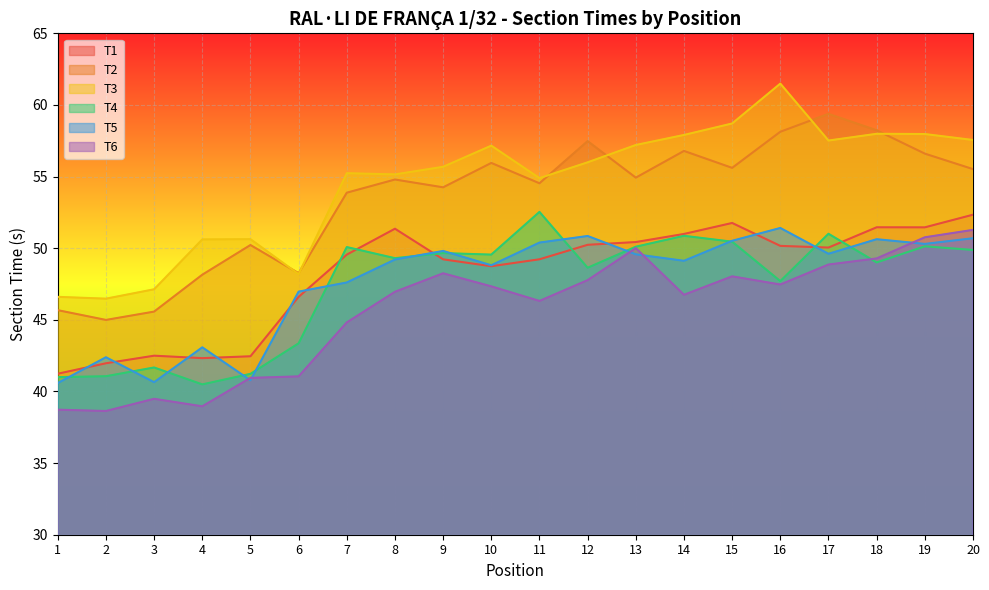

Which series has the largest total across all categories?

T3